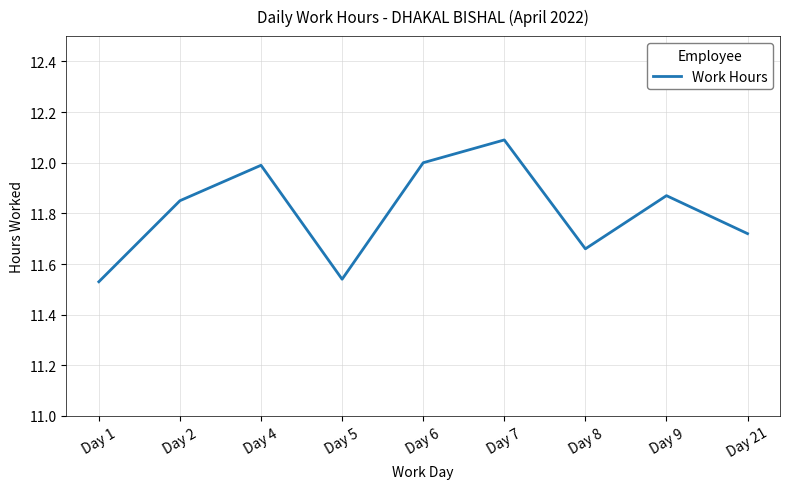

Read the value at Day 4.

12.0